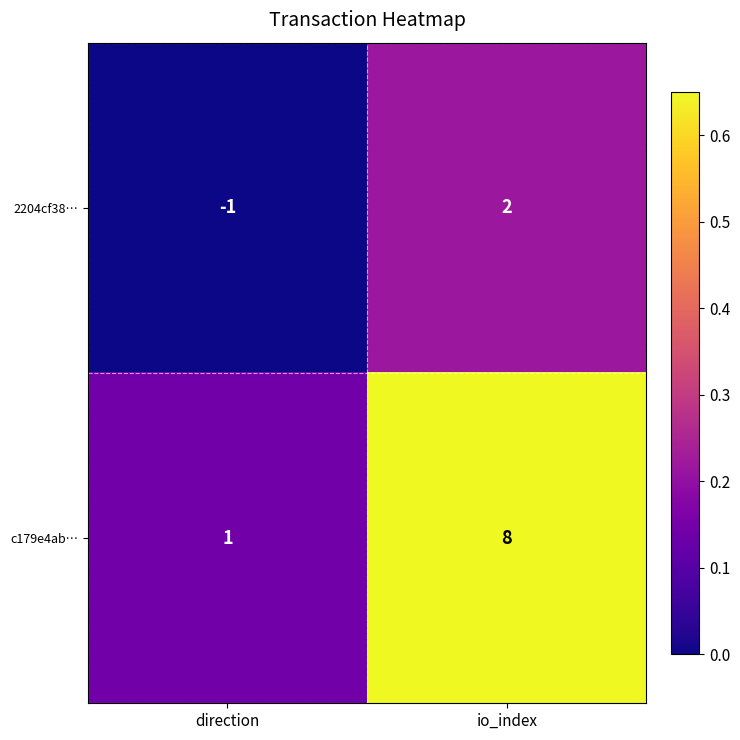

What is the total value across all series at direction?

0